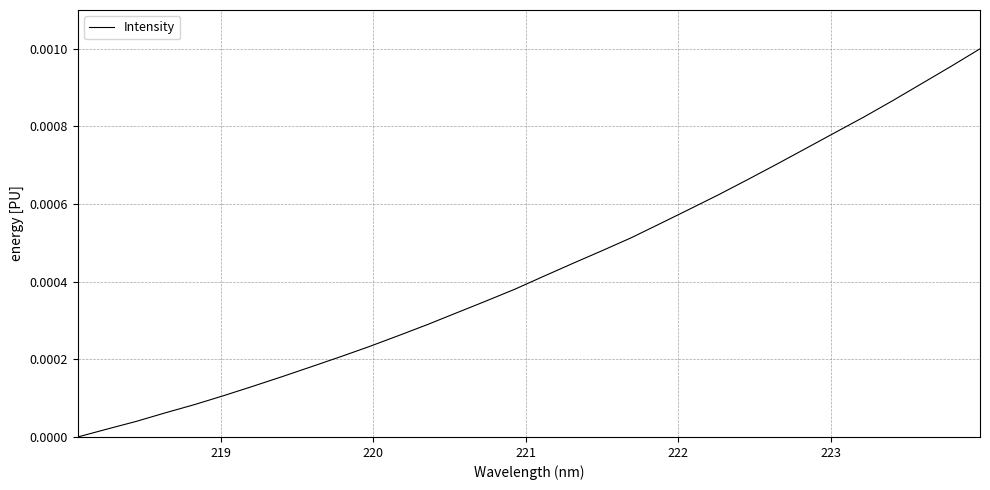

How many lines are shown in the chart?

1